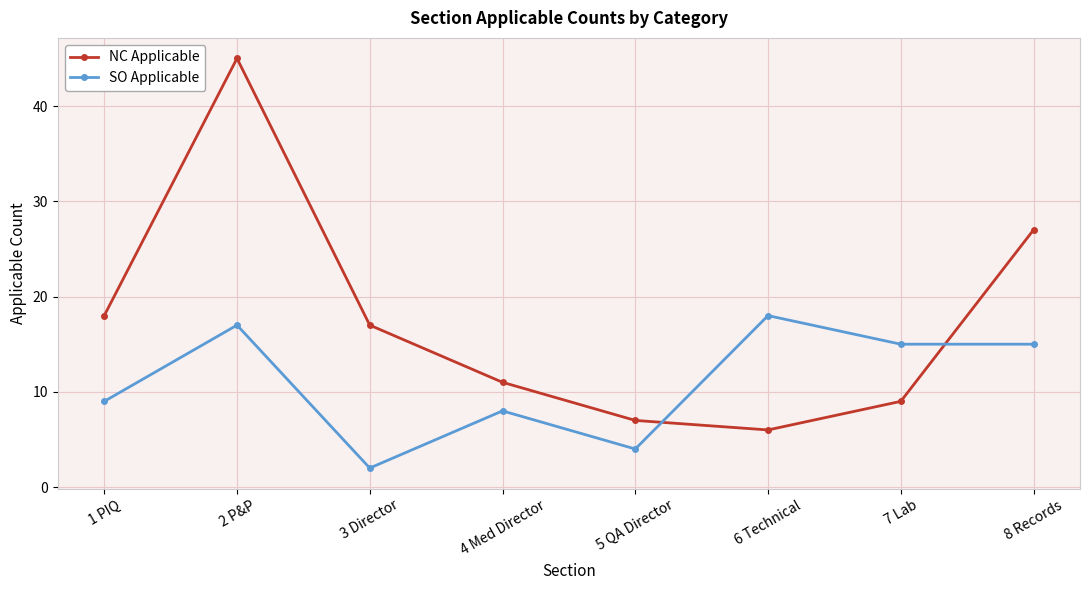

Reading right to left, transcribe all the data shown in this chart.

NC Applicable: 8 Records=27	7 Lab=9	6 Technical=6	5 QA Director=7	4 Med Director=11	3 Director=17	2 P&P=45	1 PIQ=18
SO Applicable: 8 Records=15	7 Lab=15	6 Technical=18	5 QA Director=4	4 Med Director=8	3 Director=2	2 P&P=17	1 PIQ=9